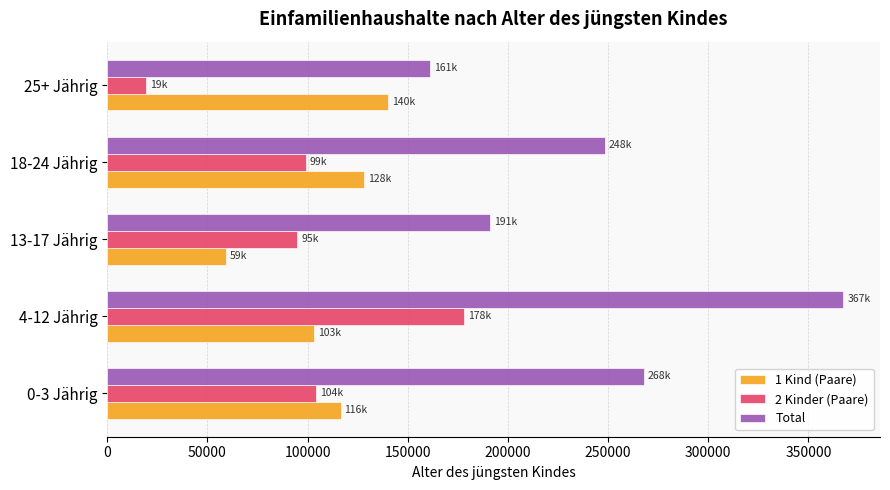

How many values in the 1 Kind (Paare) series exceed 116478?

3